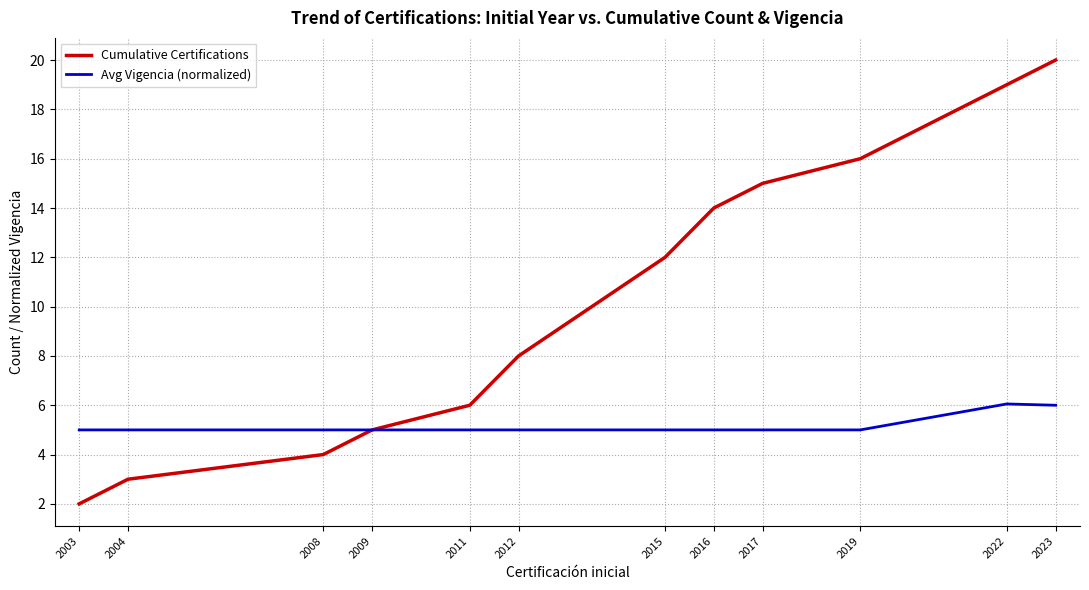

What is the lowest value of the Avg Vigencia (normalized) series?

5.0